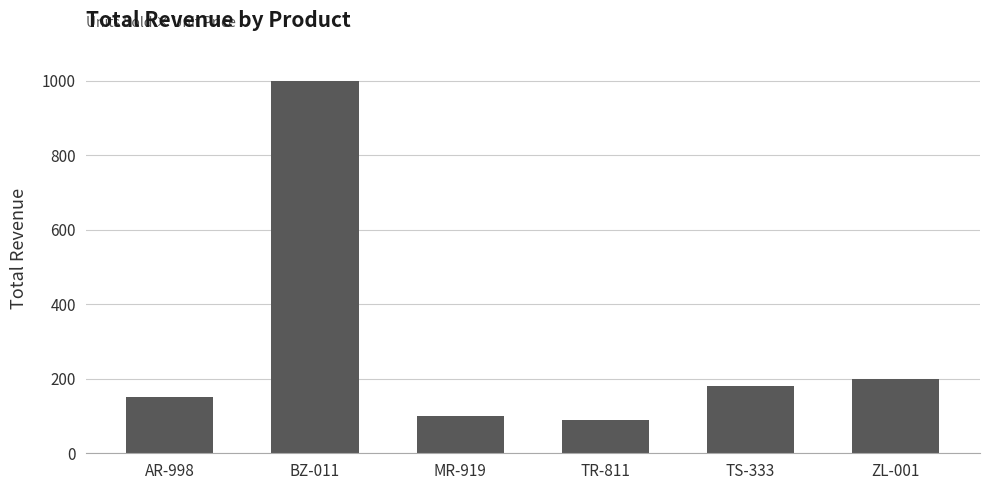

Rank the categories by value from lowest to highest.

TR-811, MR-919, AR-998, TS-333, ZL-001, BZ-011